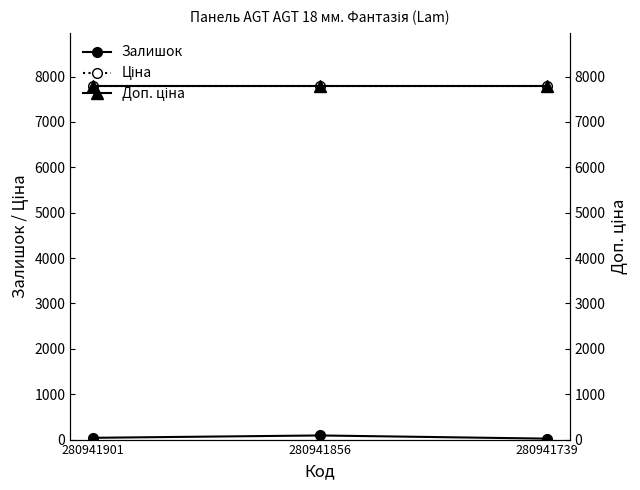

At which label does Доп. ціна reach its minimum?

280941901